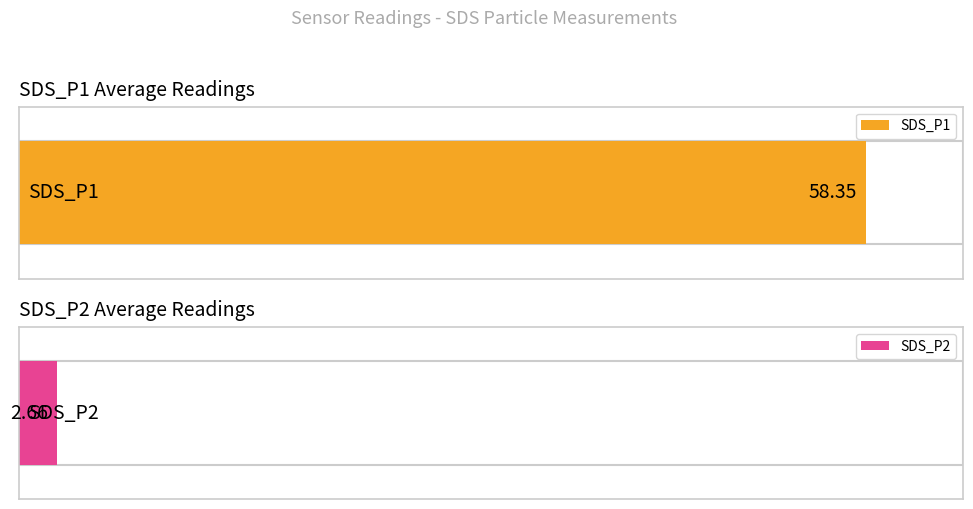

What is the difference between the highest and lowest values at 00:43?

55.8